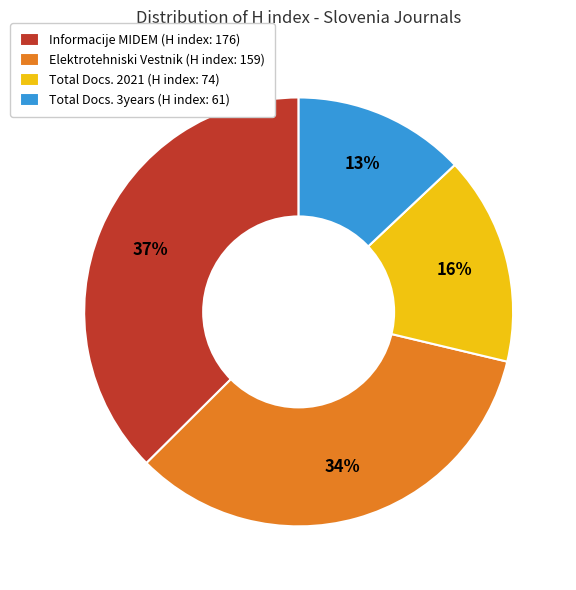

What percentage is the Total Docs. 3years (H index: 61) slice, to the nearest percent?

13%